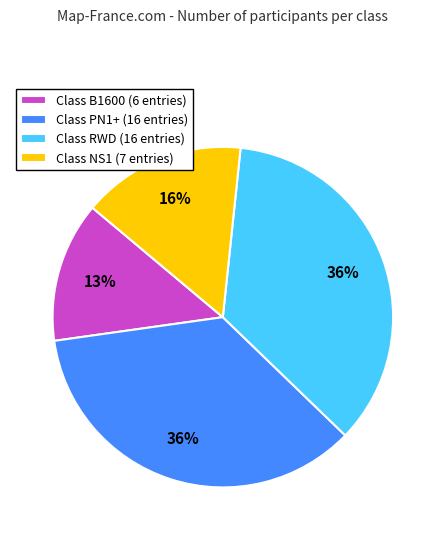

What is the ratio of the value at Class NS1 (7 entries) to the value at Class RWD (16 entries)?

0.4